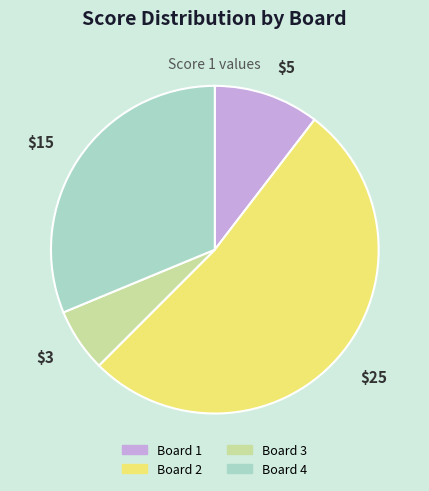

Rank the categories by value from highest to lowest.

Board 2, Board 4, Board 1, Board 3